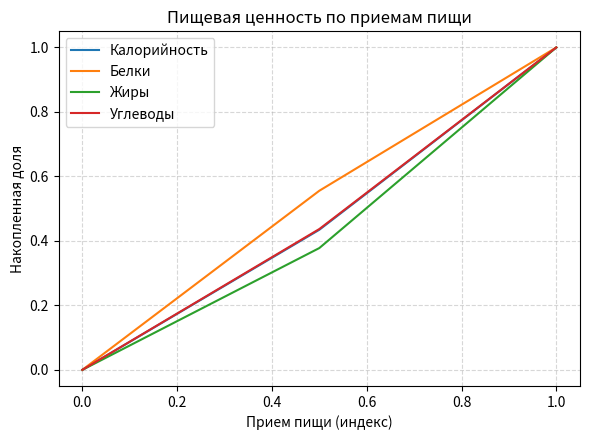

How many values in the Жиры series exceed 0?

2